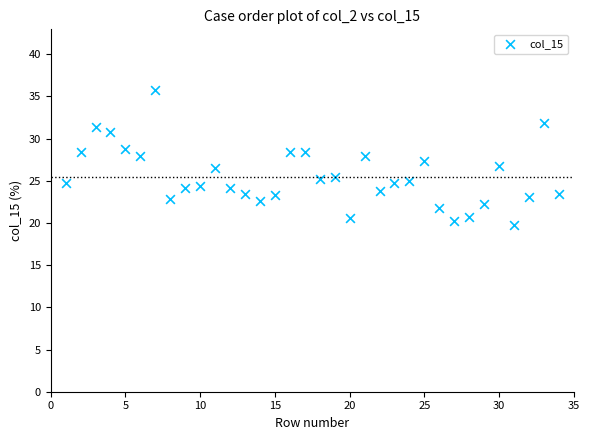

What is the range of Y values (max minus min)?

16.0